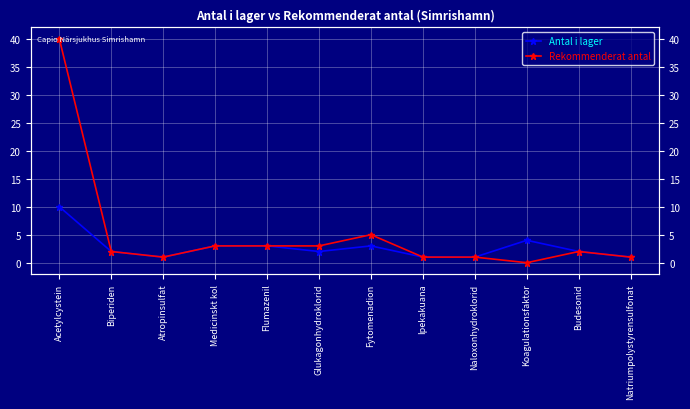

How many Antal i lager values are between 1 and 3?

10